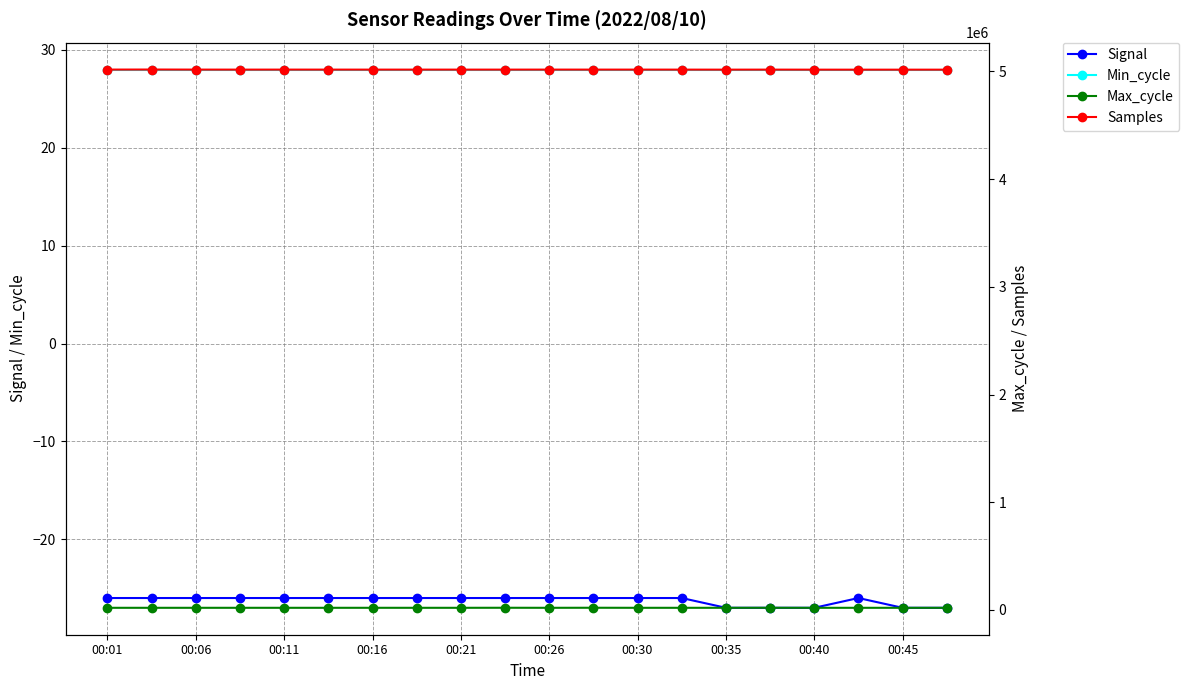

True or false: Min_cycle and Signal intersect in this chart.

False